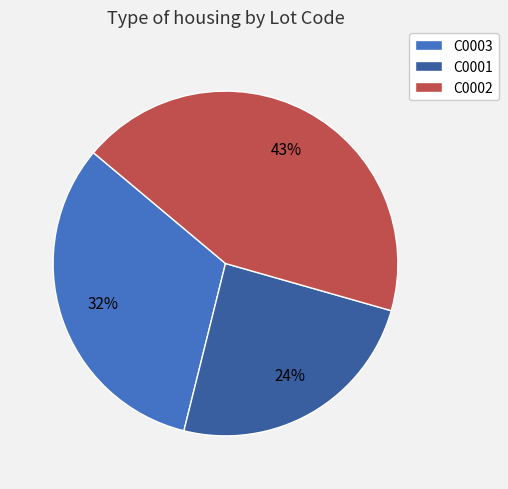

What is the largest slice in the pie chart?

C0002